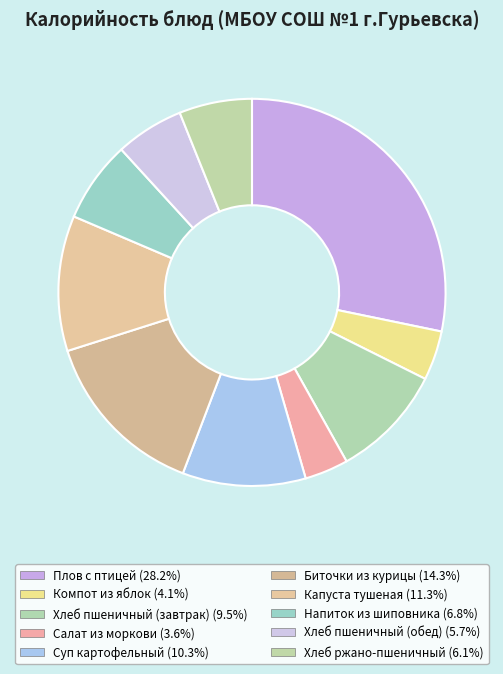

Does Хлеб пшеничный (завтрак) represent more than half of the total?

No